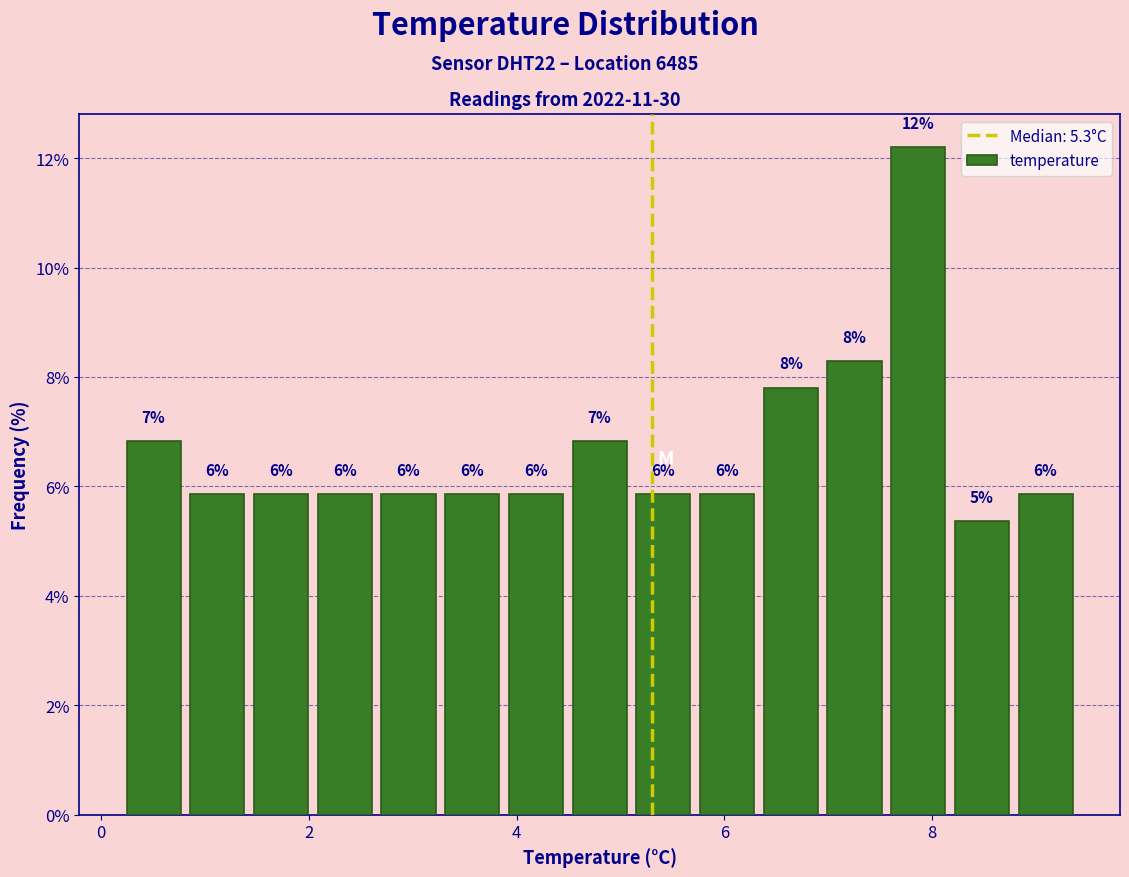

Read against the x-axis, roughly where is the centre of the tallest bar?

7.8